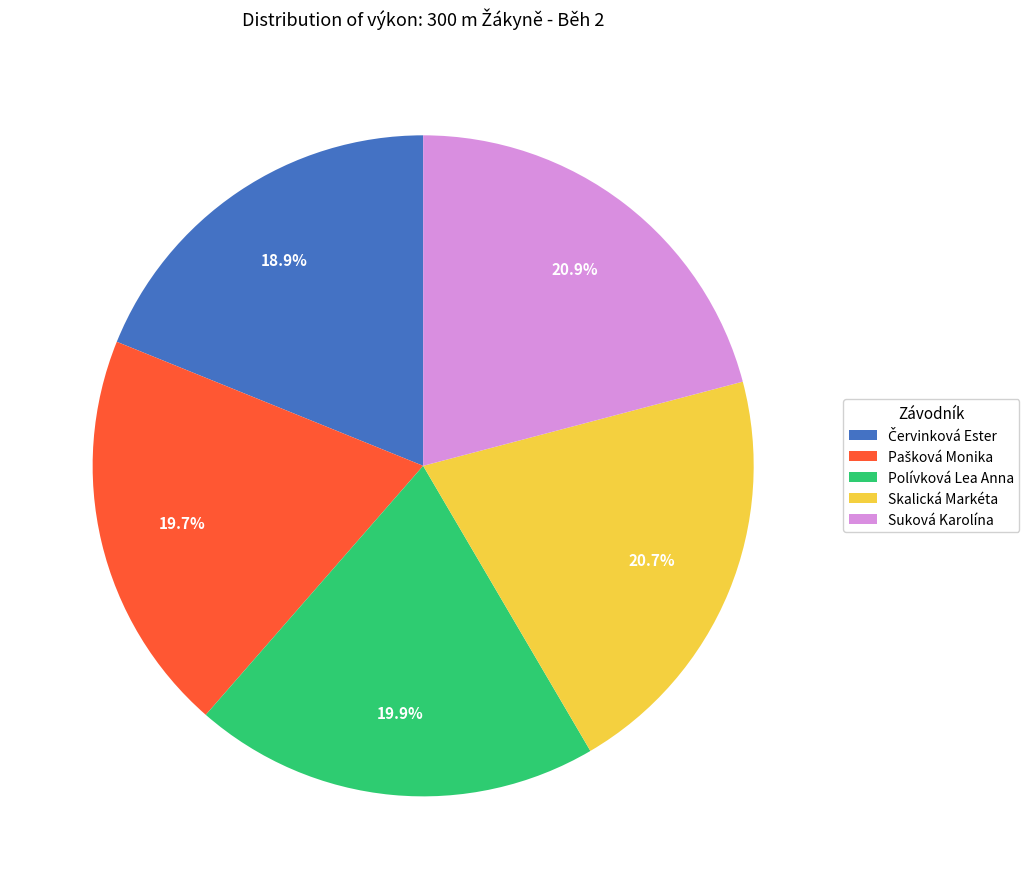

Is there a majority slice in this chart?

No